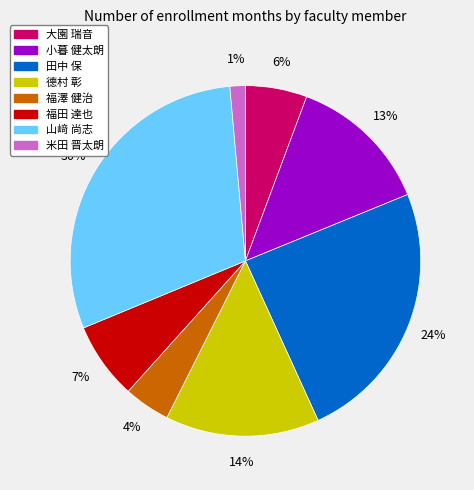

Approximately how many times larger is the value at 小暮 健太朗 compared to 德村 彰?

0.9